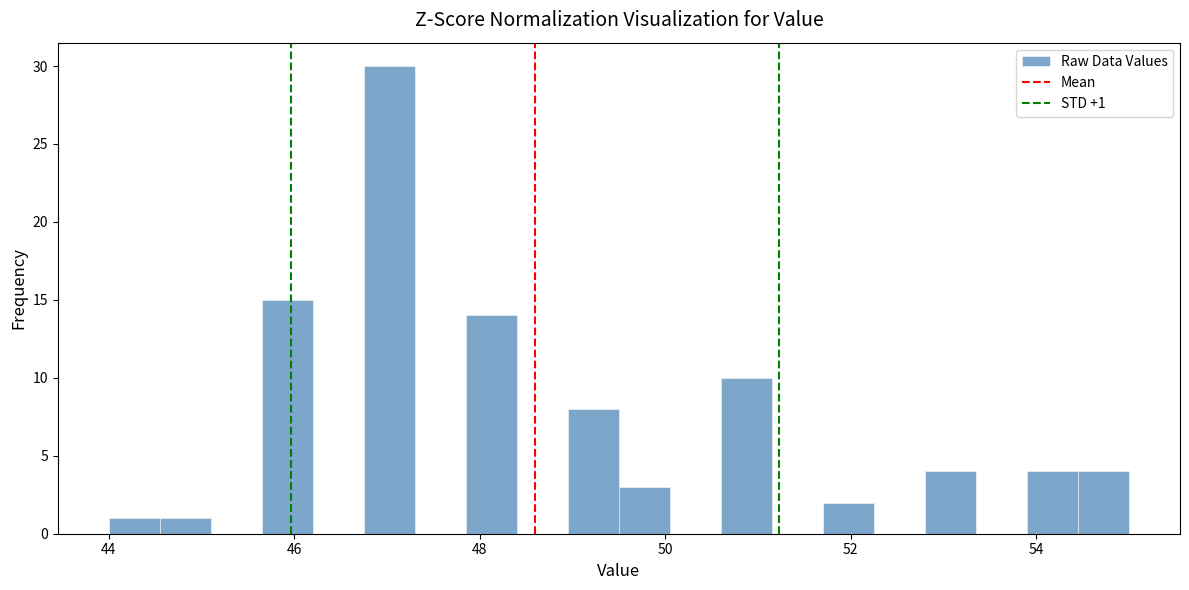

Around what value on the x-axis is the tallest bar? Give the approximate position of its centre, as read against the axis.

47.0